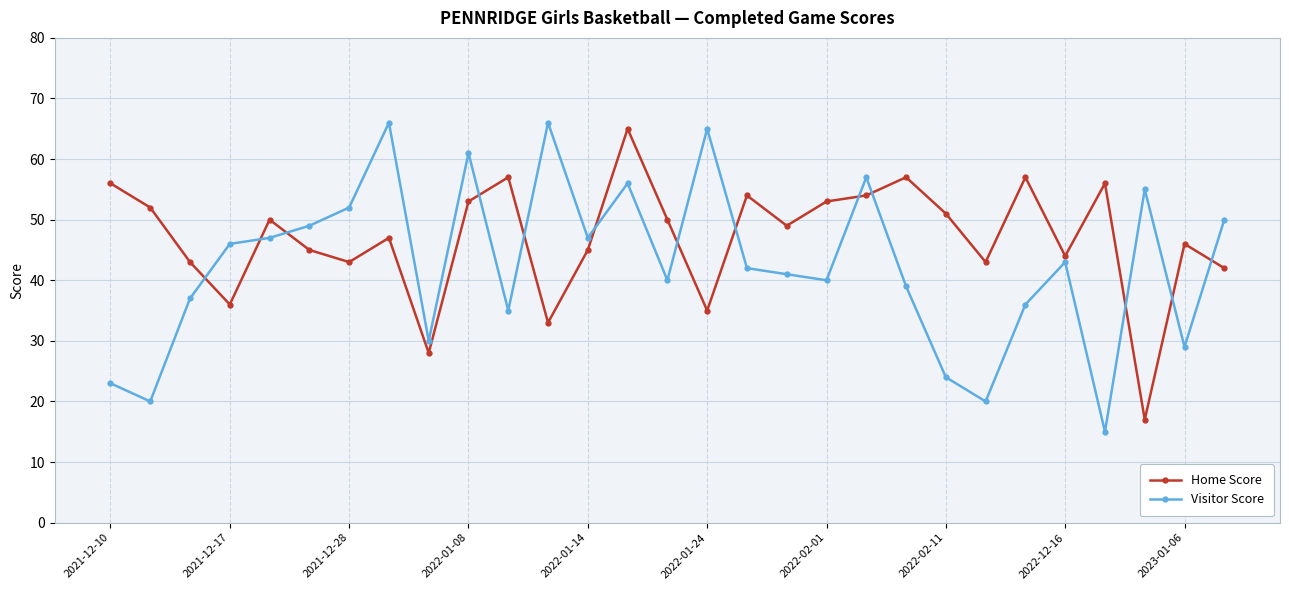

What is the difference between the maximum and second lowest values in the Home Score series?

37